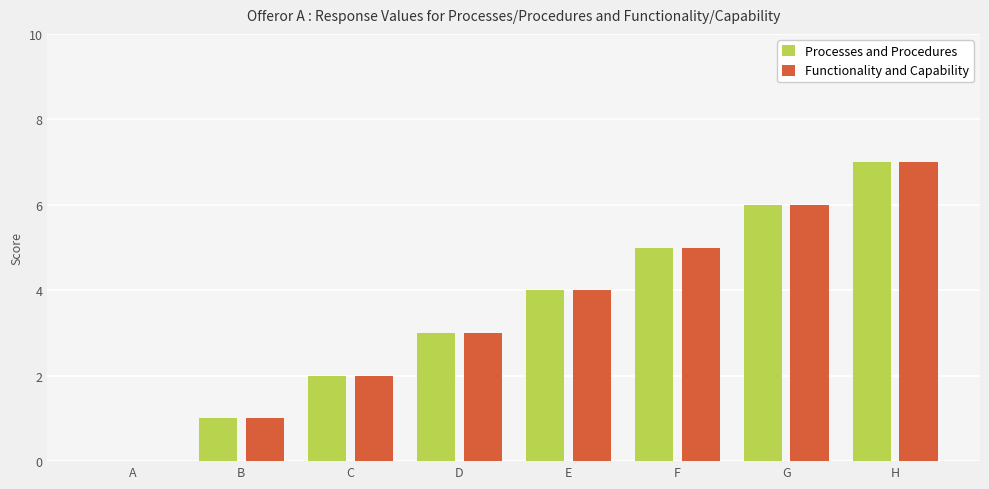

Is it true that Functionality and Capability equals 5 at H?

False